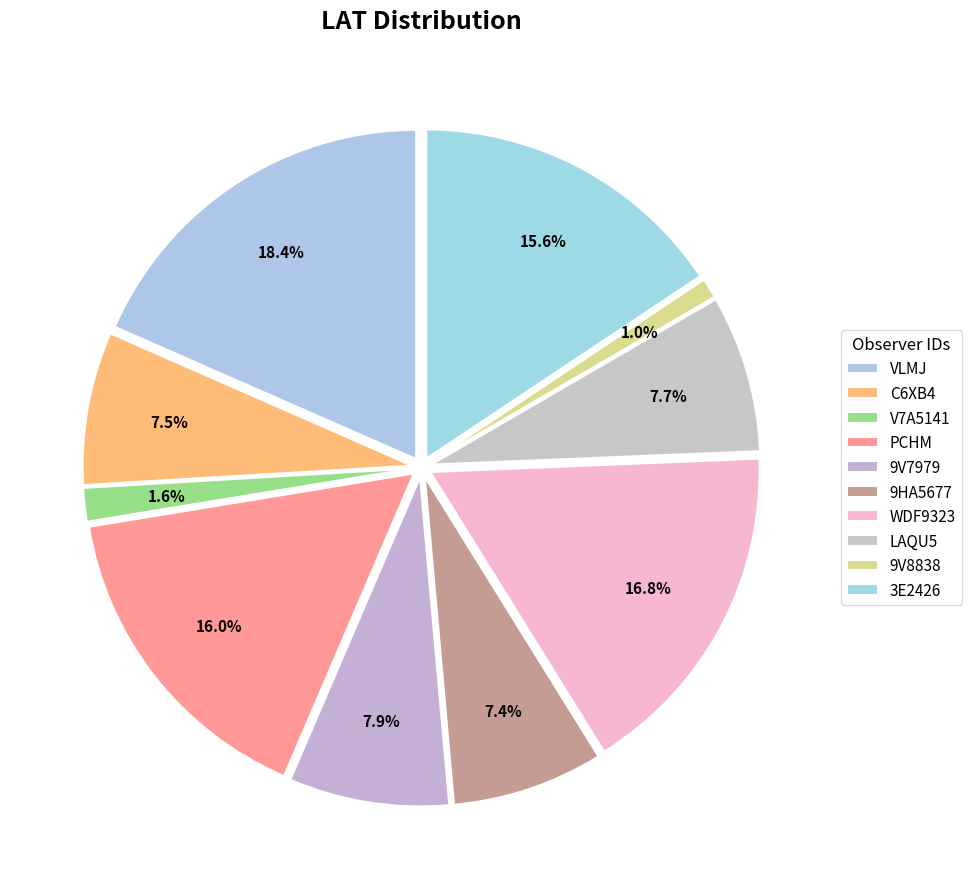

Combined, do PCHM and V7A5141 account for over 50%?

No